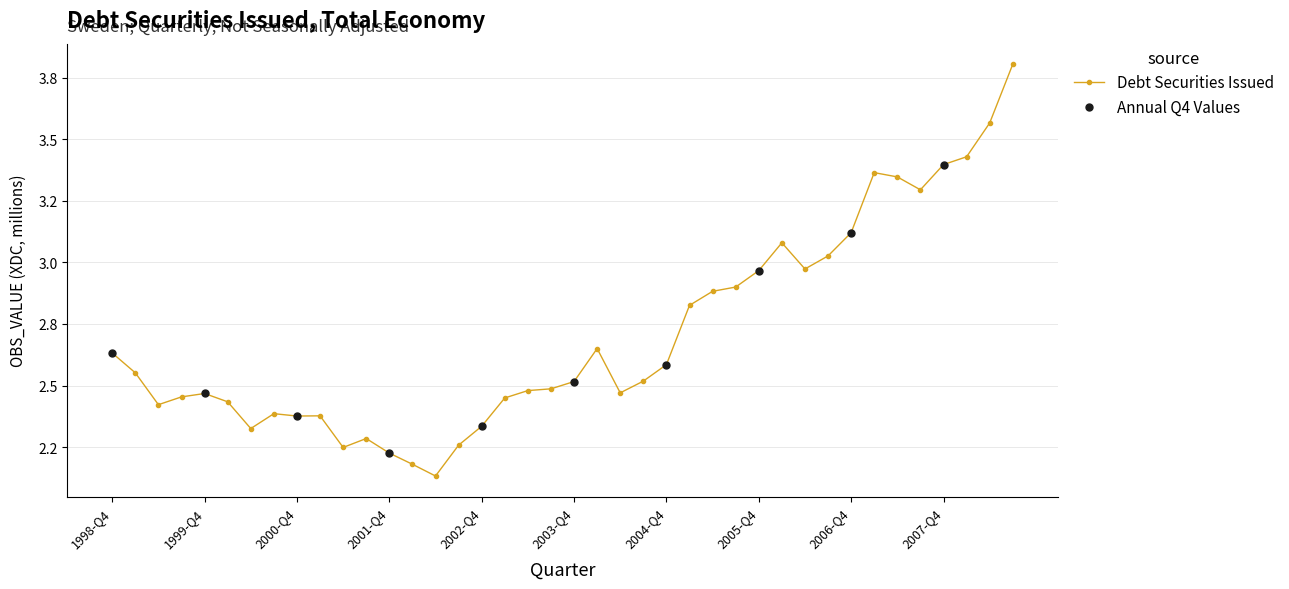

What is the ratio of the value at 2006-Q4 to the value at 2003-Q4?

1.2